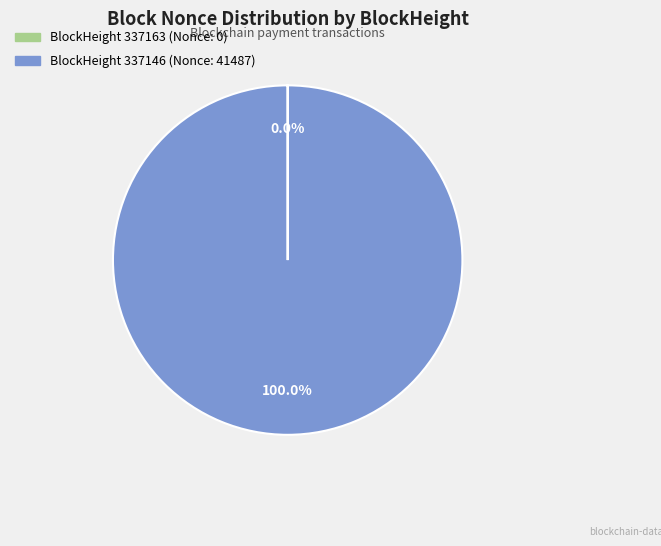

Is there a majority slice in this chart?

Yes